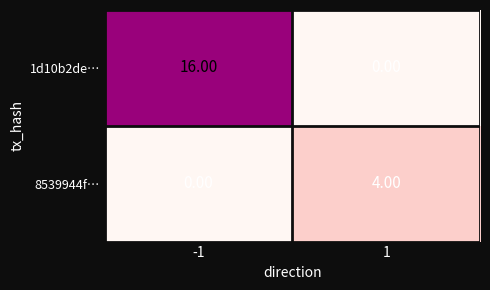

What is the sum of the 1d10b2de… values at 1 and -1?

16